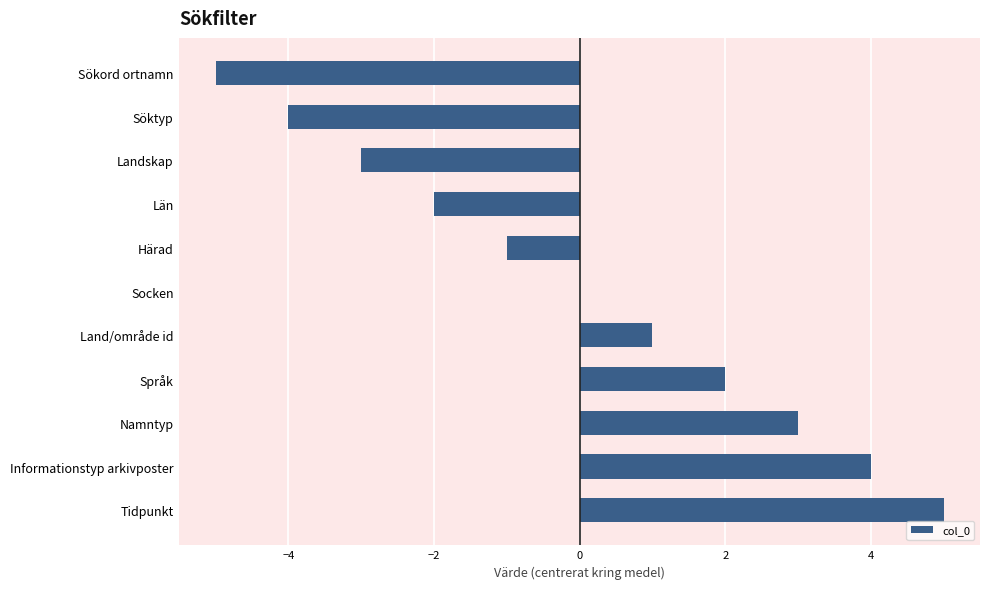

The value at Sökord ortnamn is -5. True or false?

True